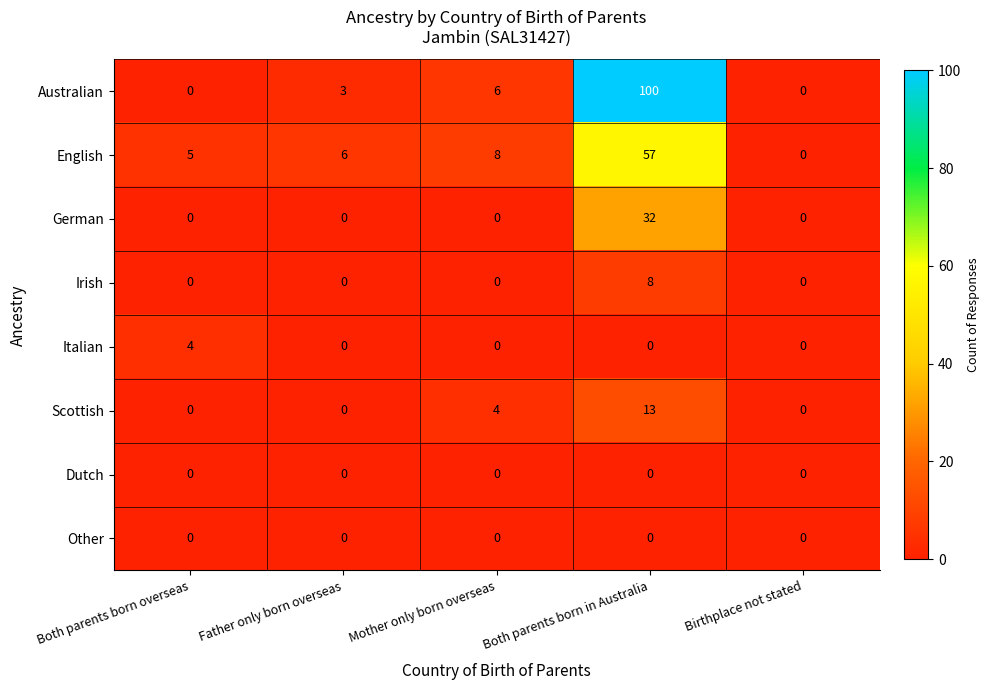

What is the highest value of the German series?

32